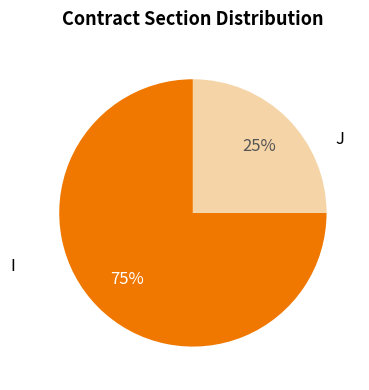

Is there a majority slice in this chart?

Yes